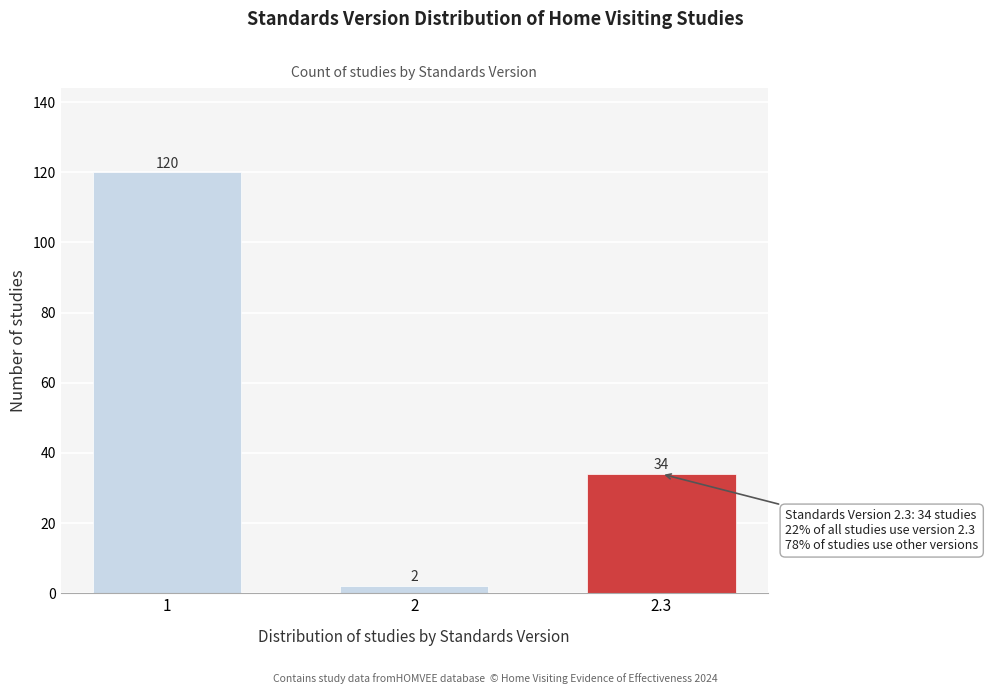

Reading right to left, extract all data points from this chart.

2.3=34	2=2	1=120